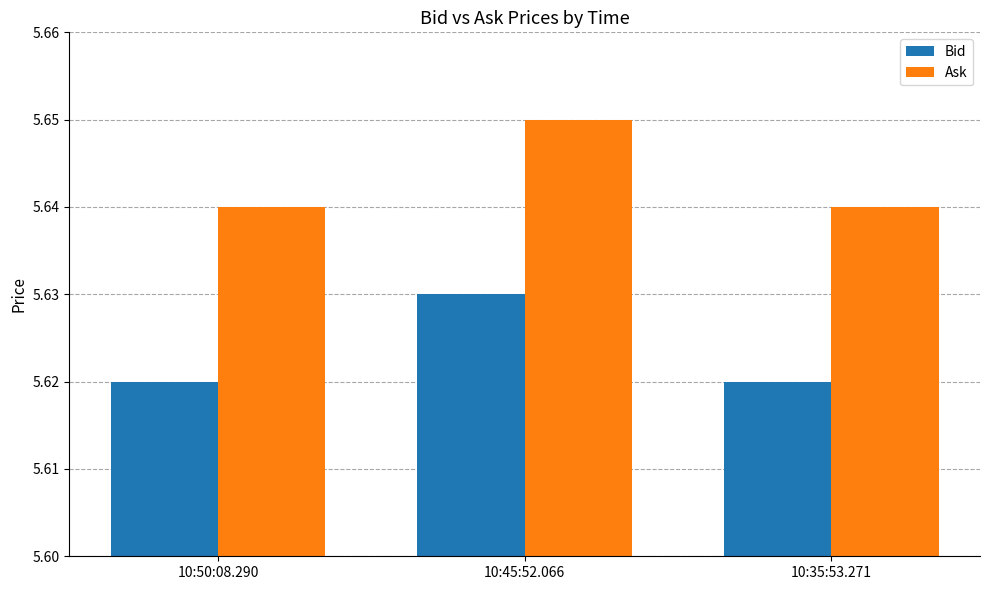

At which label does Bid reach its peak?

10:45:52.066